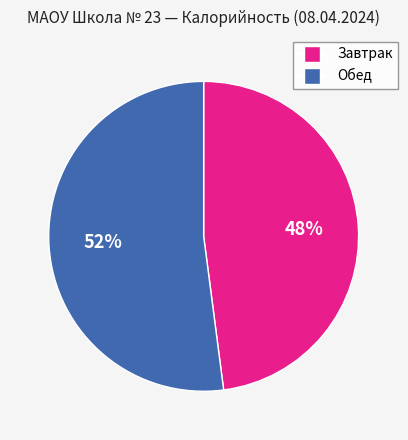

What is the smallest slice in the pie chart?

Завтрак